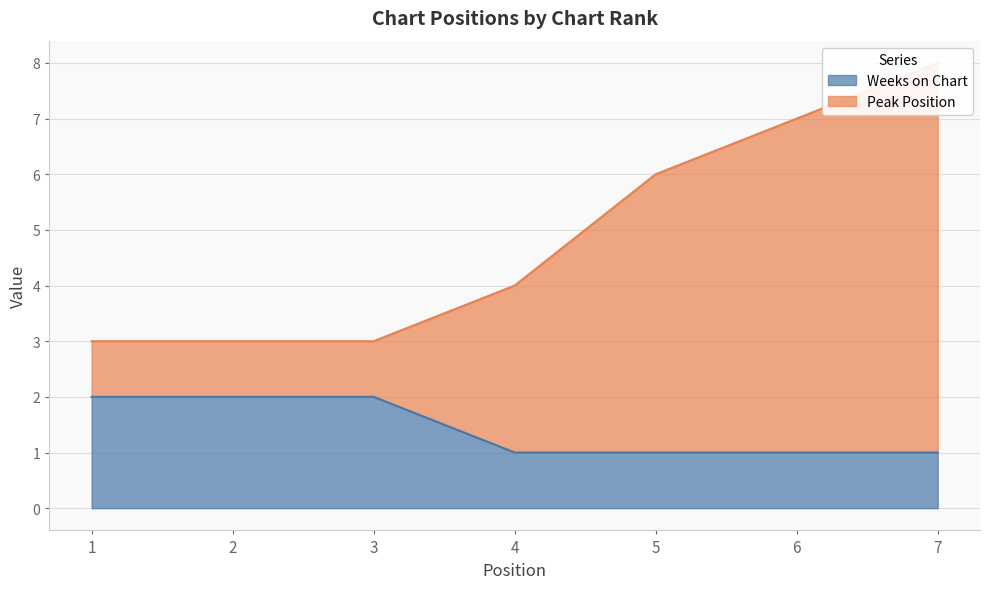

Rank the series at 3 from lowest to highest value.

Weeks on Chart, Peak Position